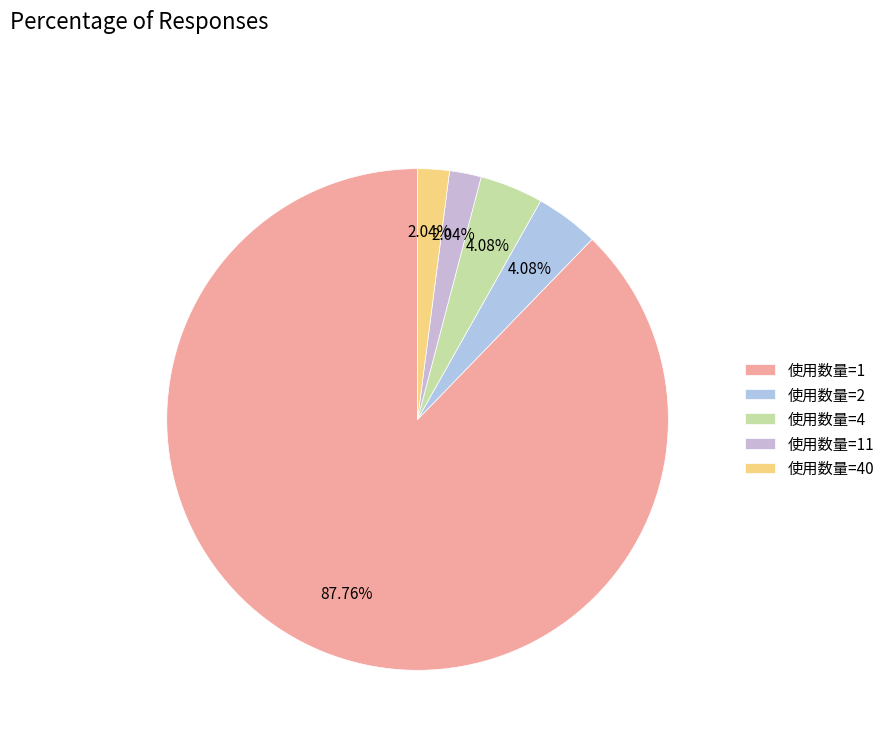

To the nearest percent, what is the combined percentage of 使用数量=2 and 使用数量=40?

6%